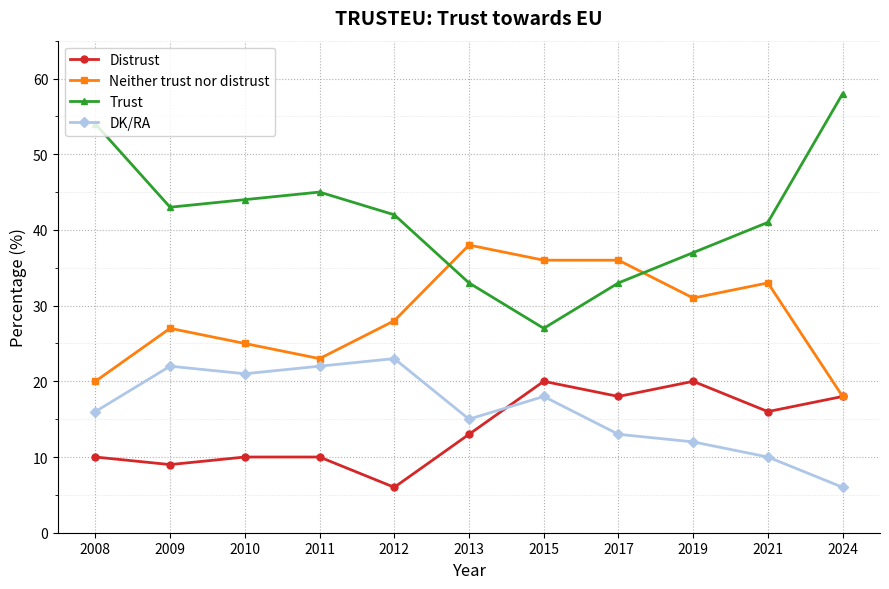

How many interior local peaks does the Trust series have?

1